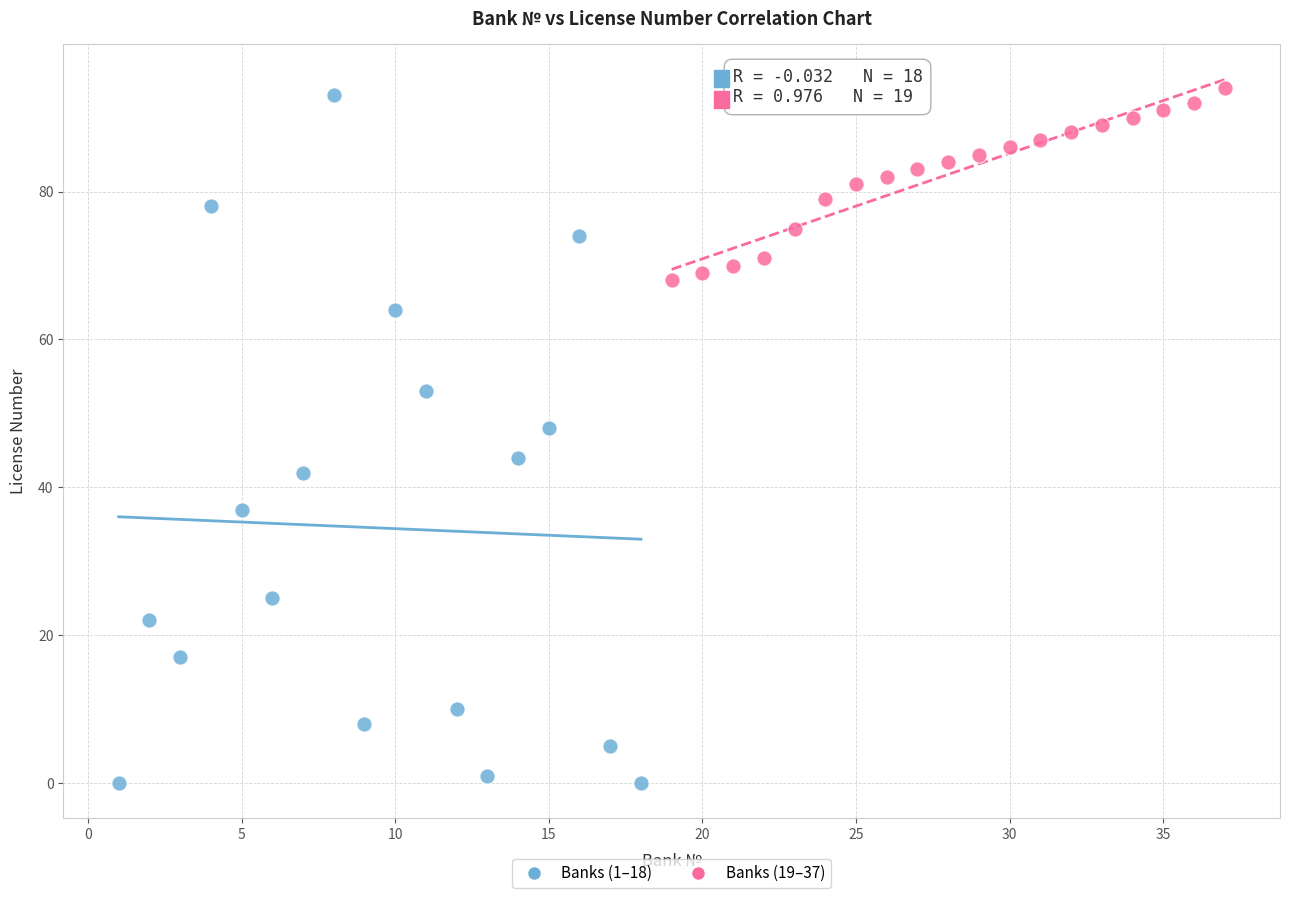

Which series contains the lowest Y value?

Banks (1–18)